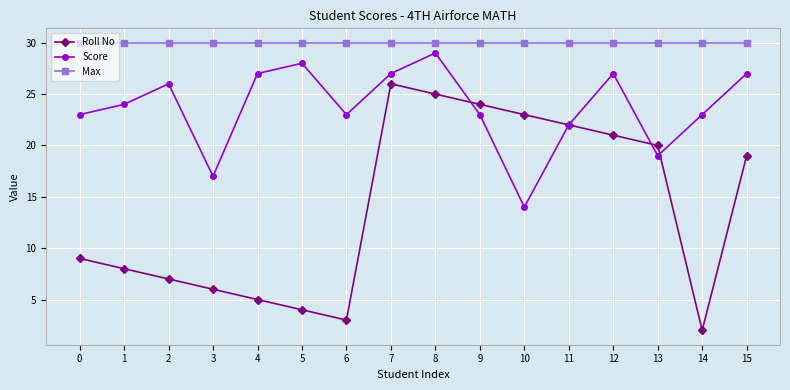

Reading right to left, what are all the values shown in this chart?

Roll No: 19	2	20	21	22	23	24	25	26	3	4	5	6	7	8	9
Score: 27	23	19	27	22	14	23	29	27	23	28	27	17	26	24	23
Max: 30	30	30	30	30	30	30	30	30	30	30	30	30	30	30	30